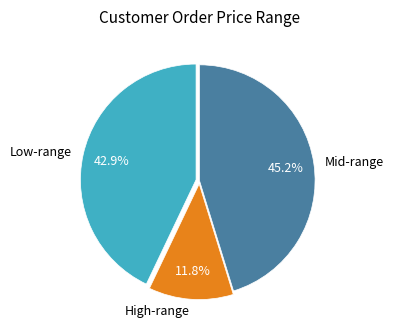

Does any single category account for the majority?

No